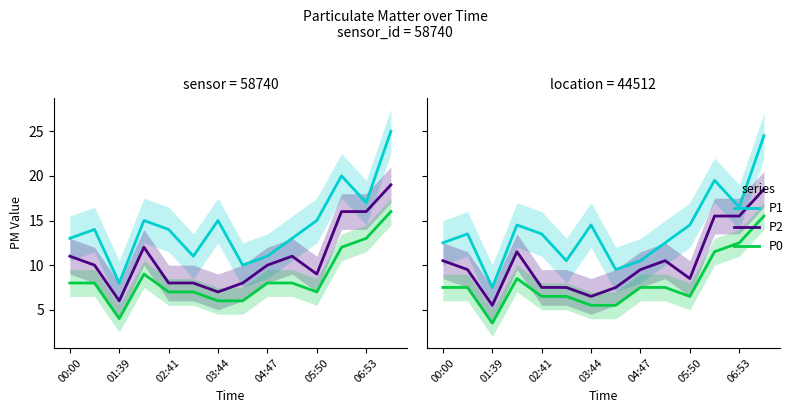

What is the sum of all P1 values?

194.0